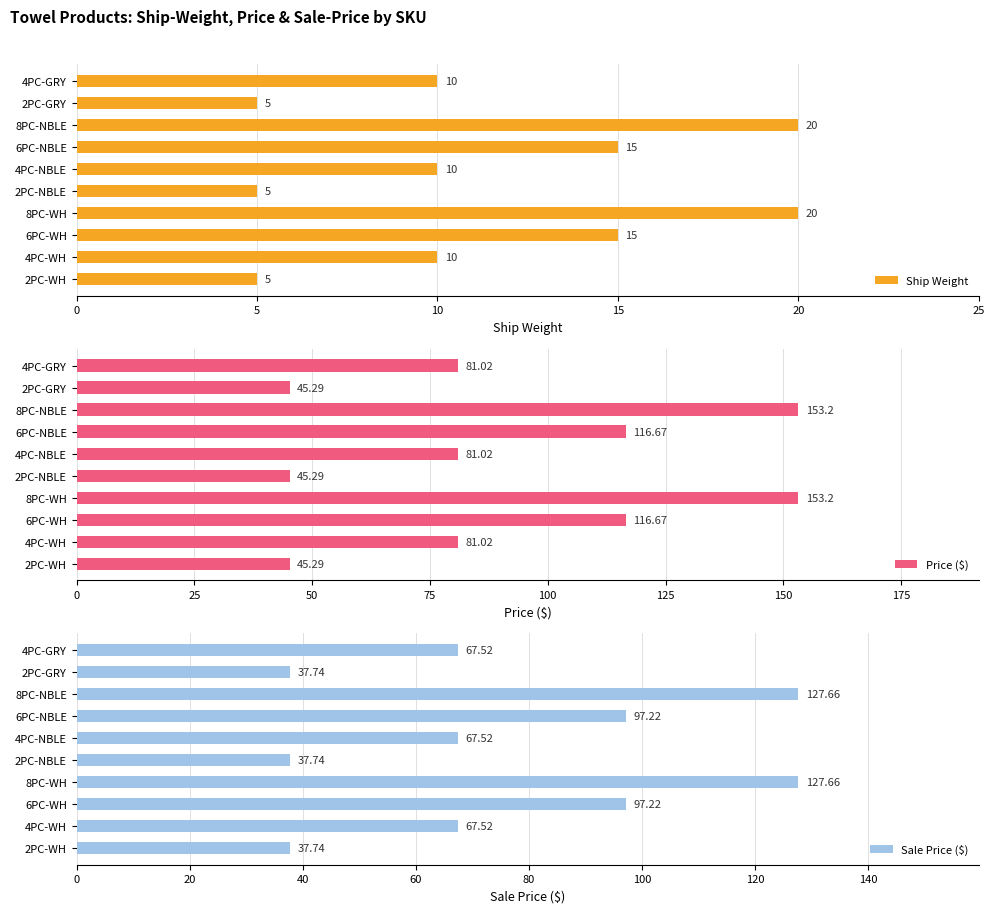

At how many categories does at least one series exceed 139?

2